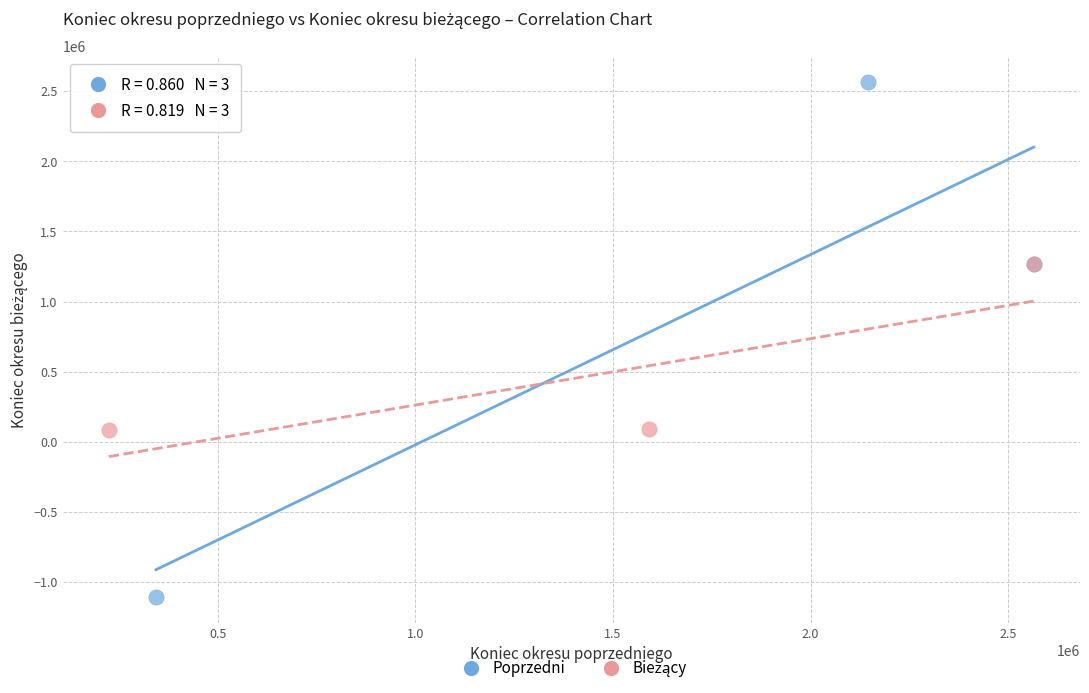

Which series contains the highest Y value?

Poprzedni